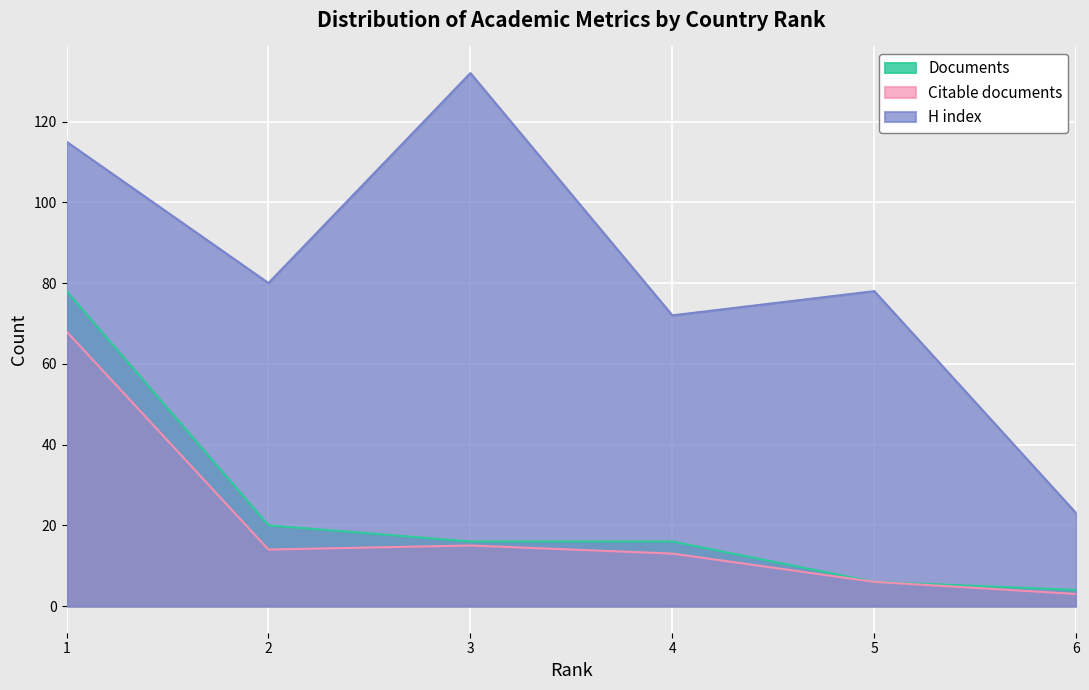

At which label does Citable documents first exceed 14?

1